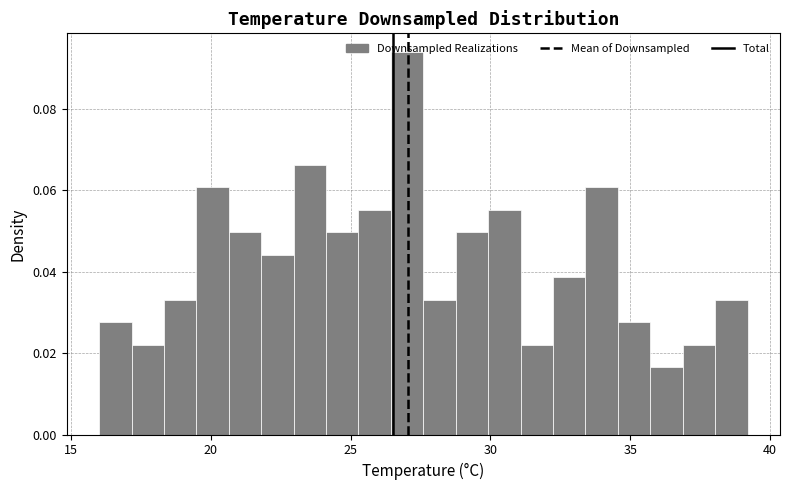

Around what value on the x-axis is the tallest bar? Give the approximate position of its centre, as read against the axis.

27.0